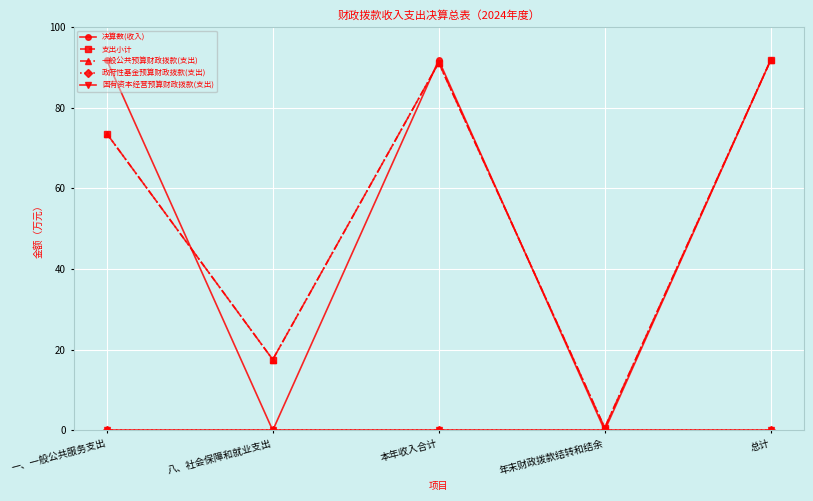

What position from the left is 总计?

5